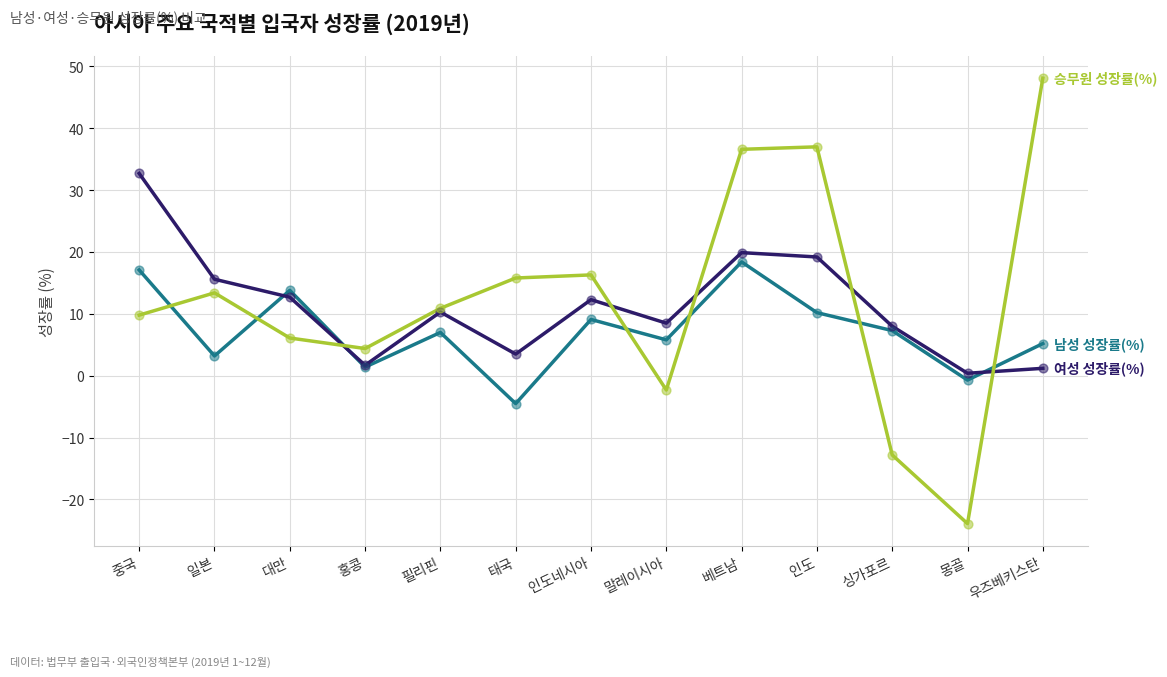

What is the difference between the highest and lowest values at 인도?

26.8